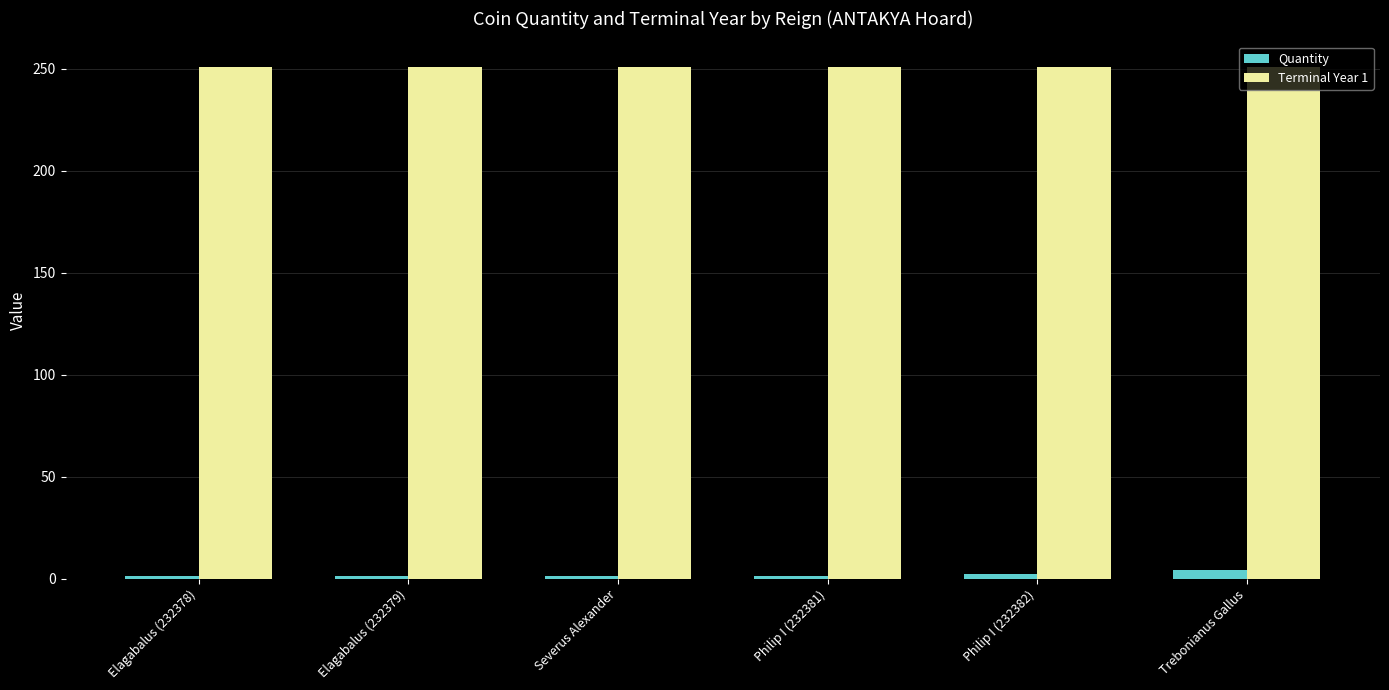

What is the sum of all Quantity values?

10